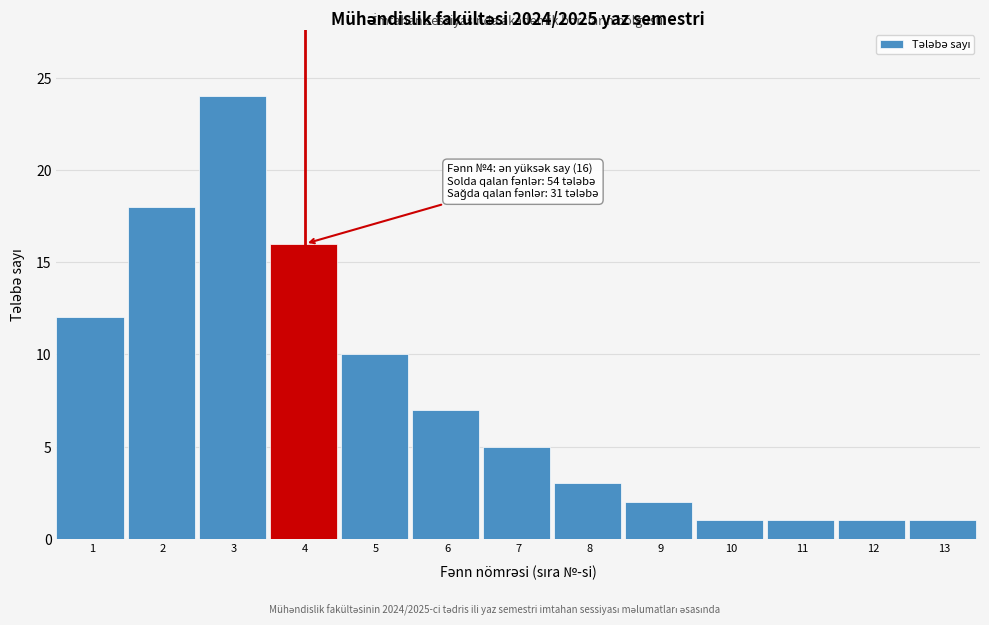

Reading left to right, what are all the values shown in this chart?

1=12	2=18	3=24	4=16	5=10	6=7	7=5	8=3	9=2	10=1	11=1	12=1	13=1